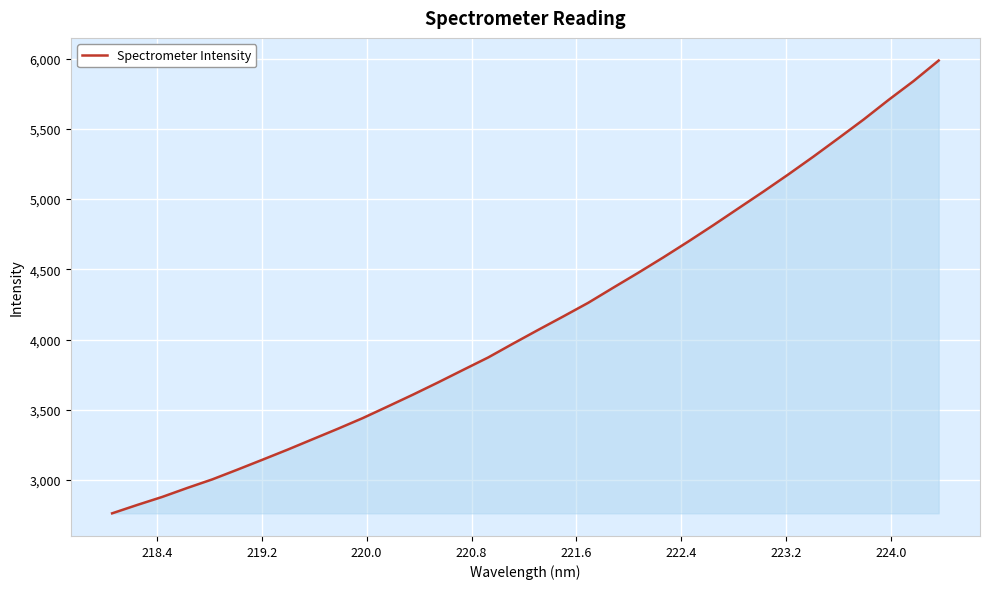

How many lines are shown in the chart?

1